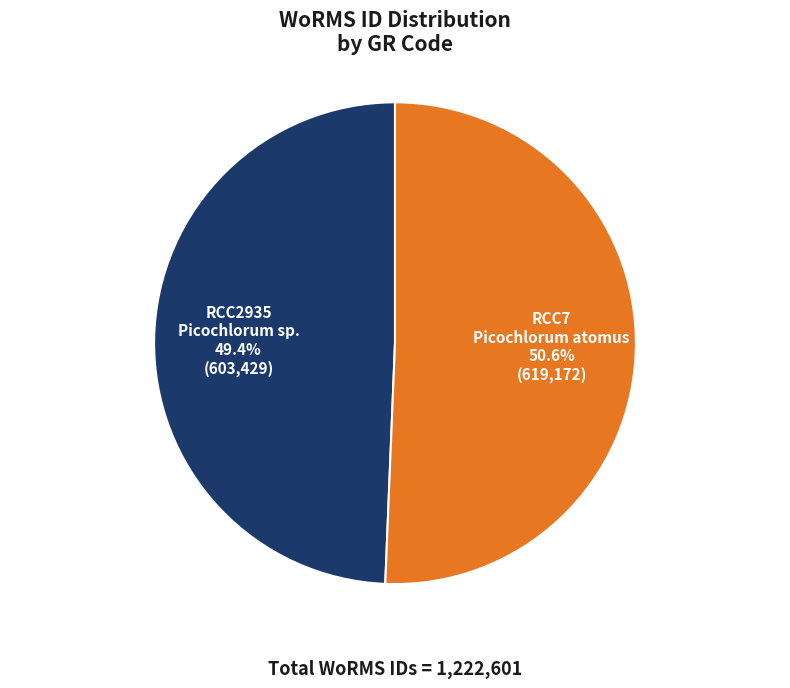

Is there a majority slice in this chart?

Yes